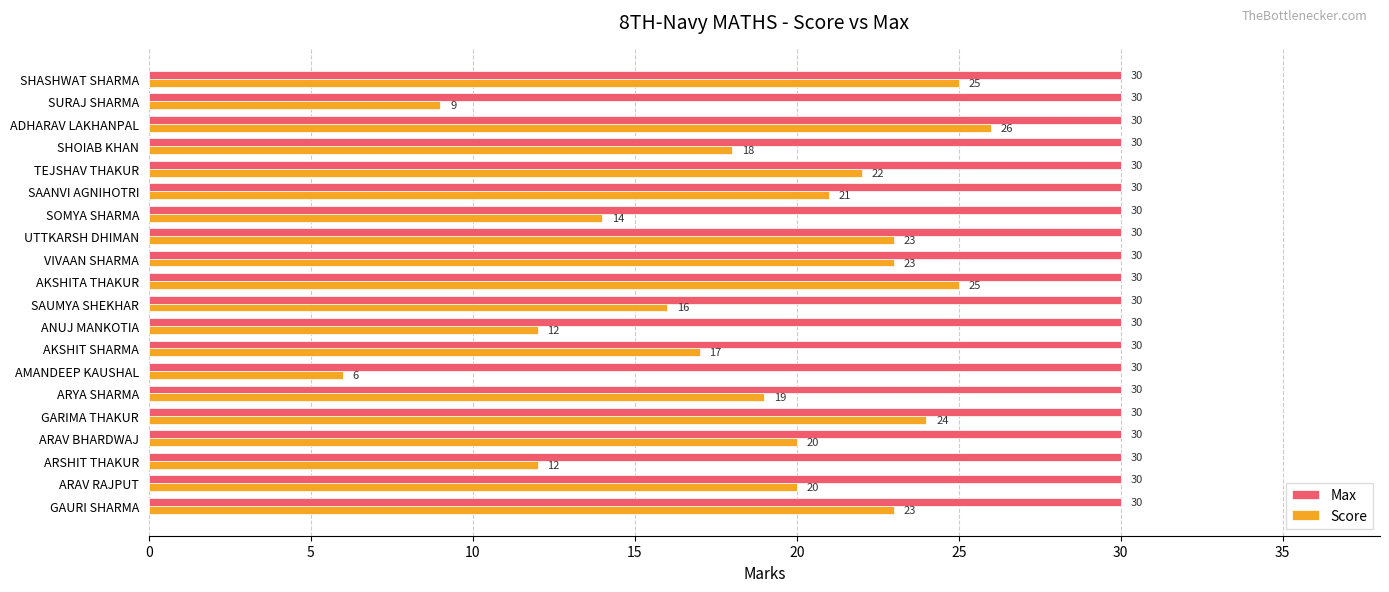

Count the number of categories in the chart.

20